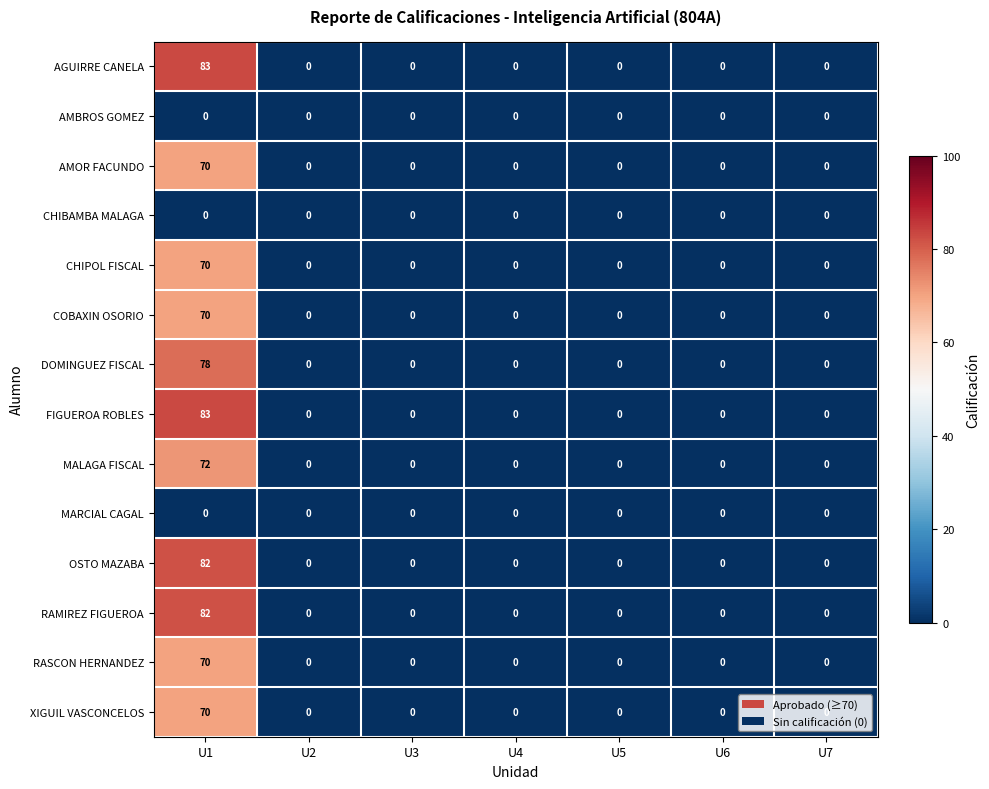

What is the maximum value shown in the chart?

83